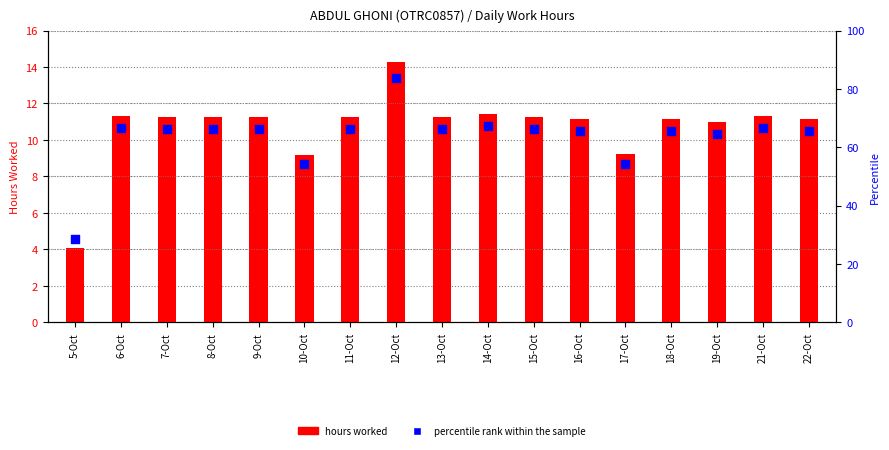

Which series has the largest total across all categories?

percentile rank within the sample